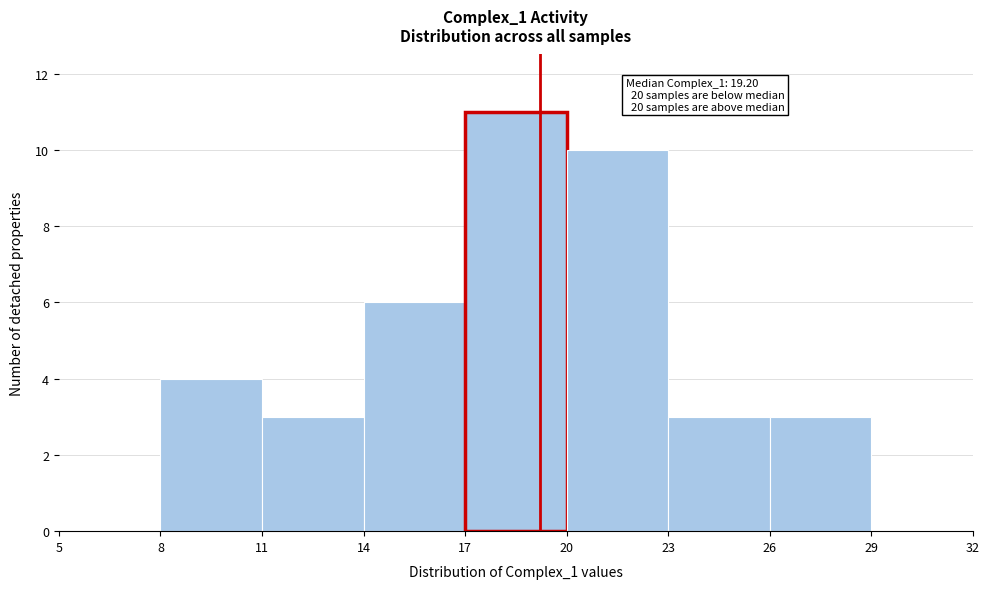

Which range on the x-axis has the tallest bar?

17 to 20